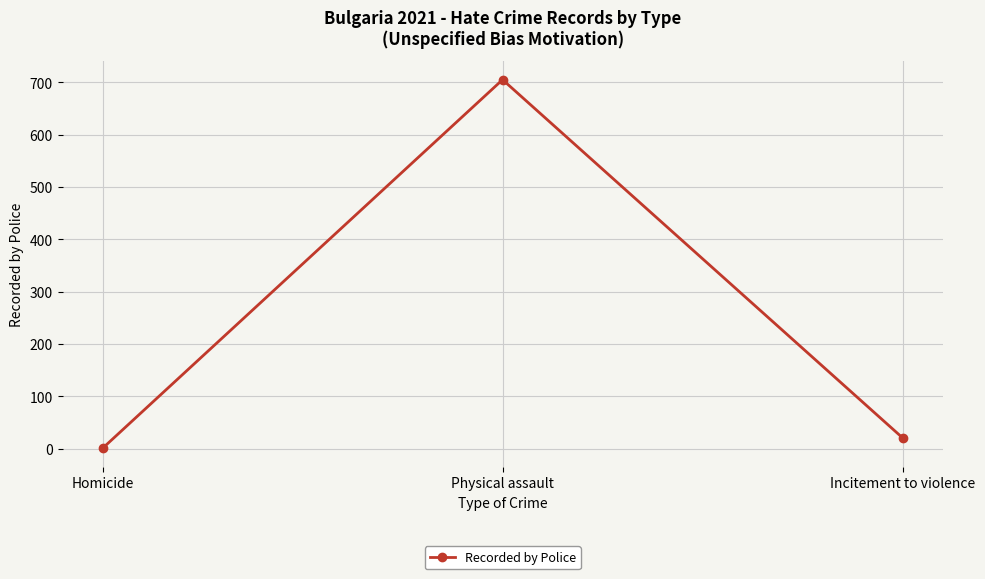

List the labels in order of value, smallest first.

Homicide, Incitement to violence, Physical assault